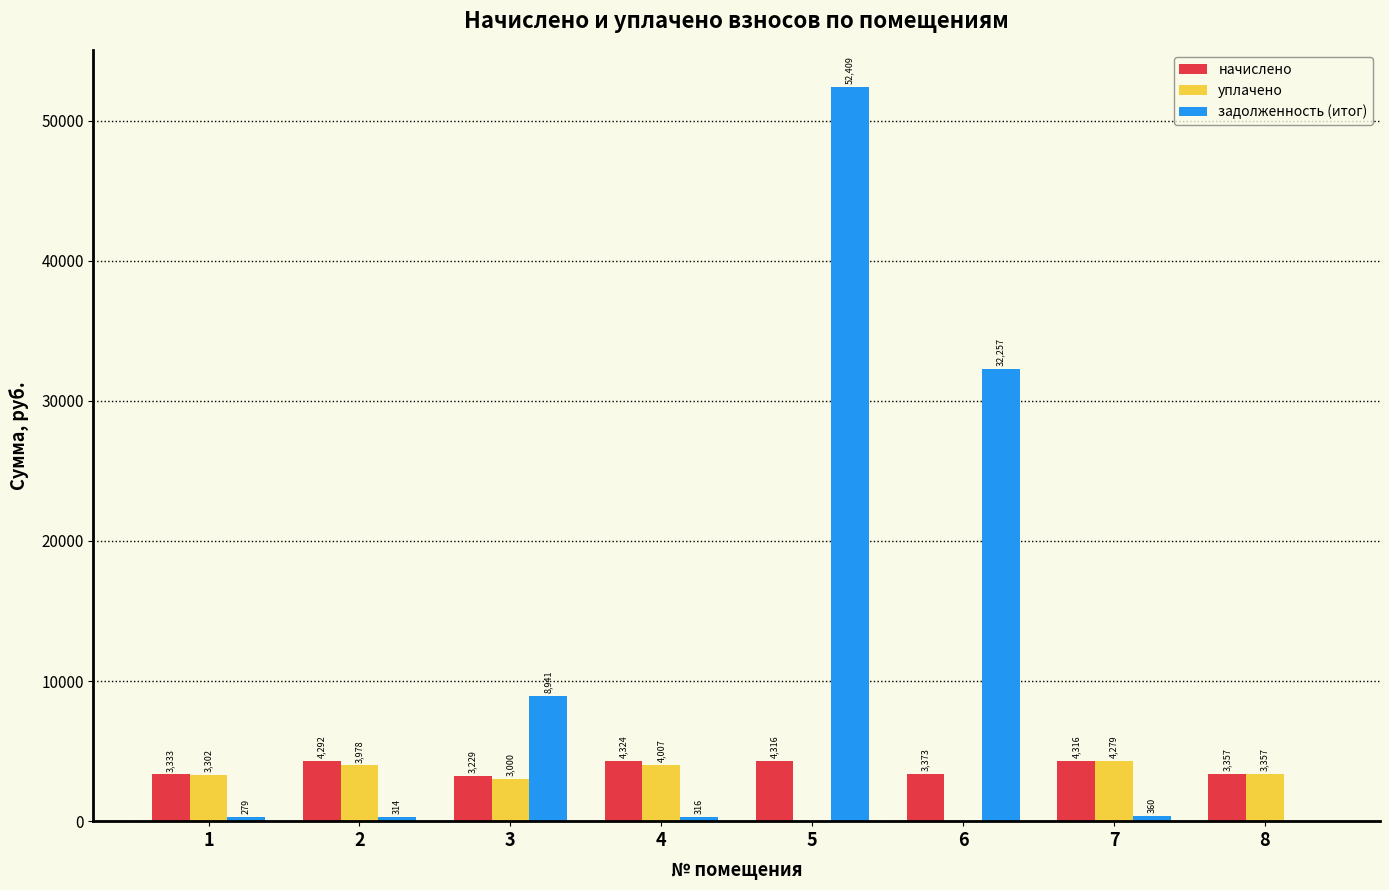

What is the sum of the начислено values at 1 and 7?

7648.3